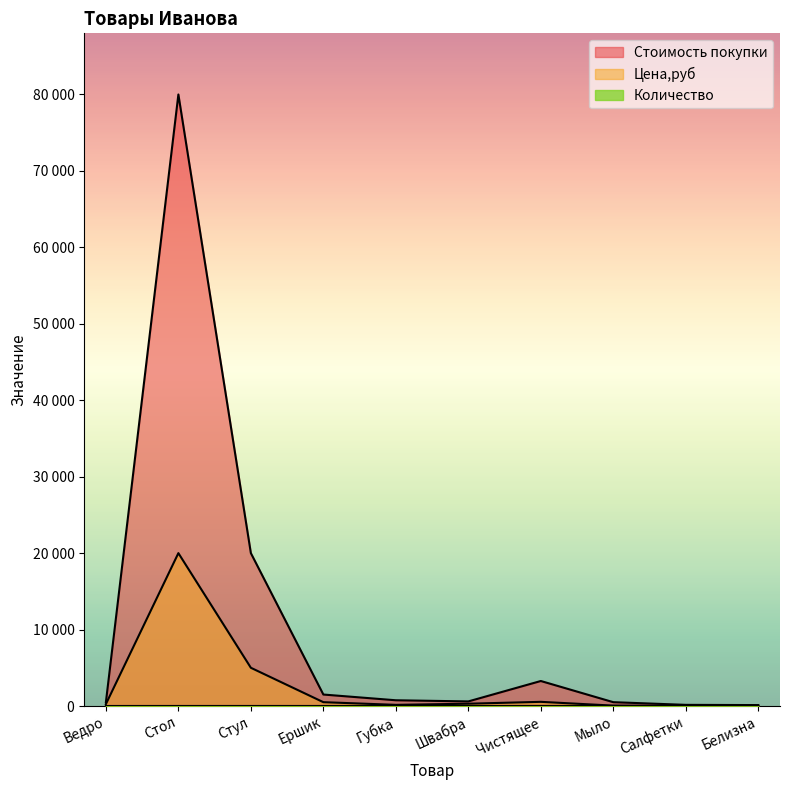

True or false: Цена,руб and Количество intersect in this chart.

True